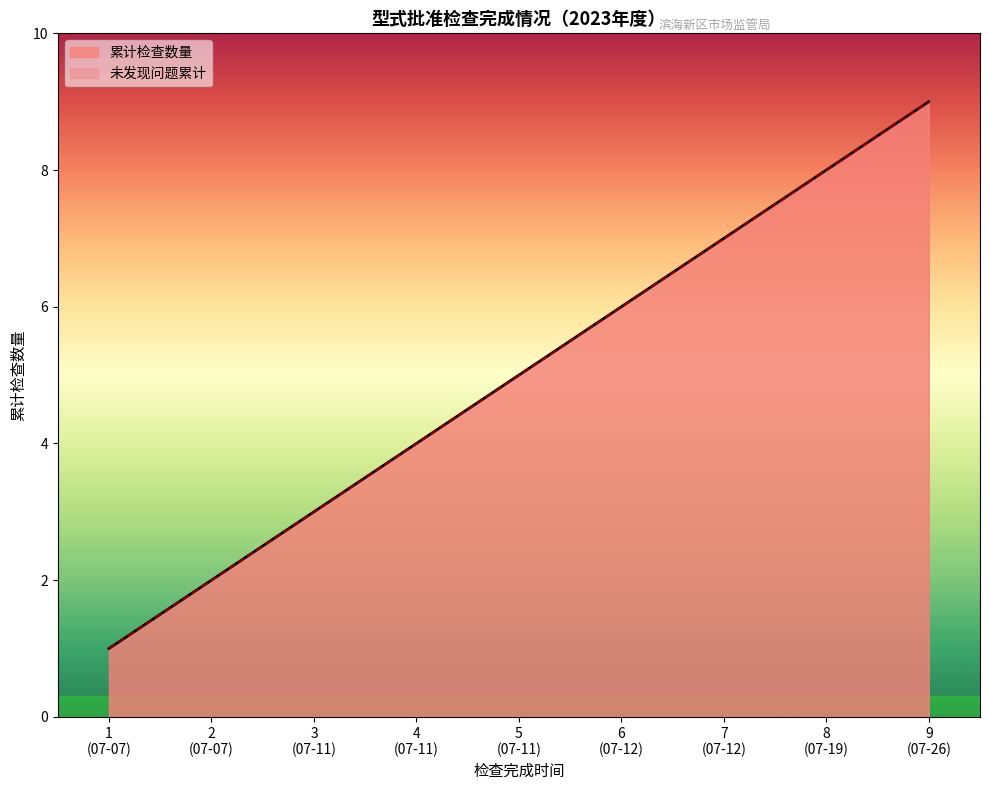

How many values in the 未発見問題累計 series are below 5?

4